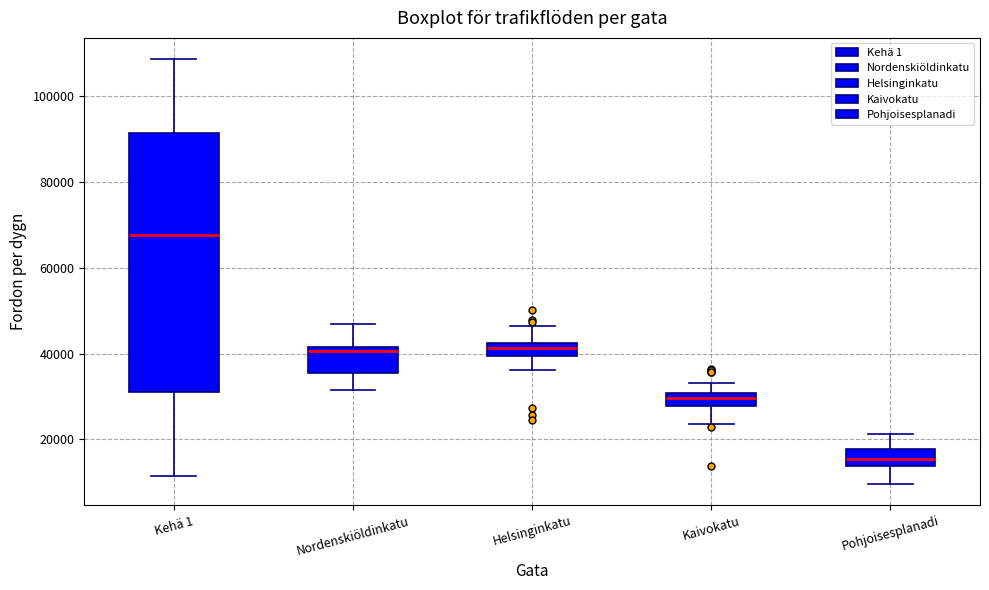

Where is the upper edge of the box for Kehä 1 on the y-axis? The values are not printed on the chart, so give them approximately, as read against the axis.

92000